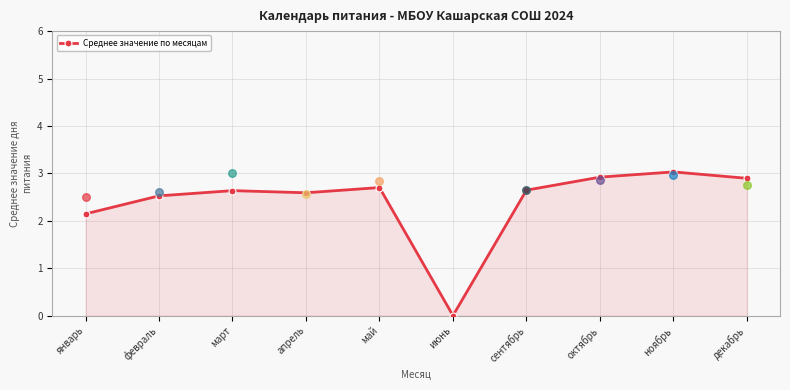

What is the ratio of the value at май to the value at октябрь?

0.9